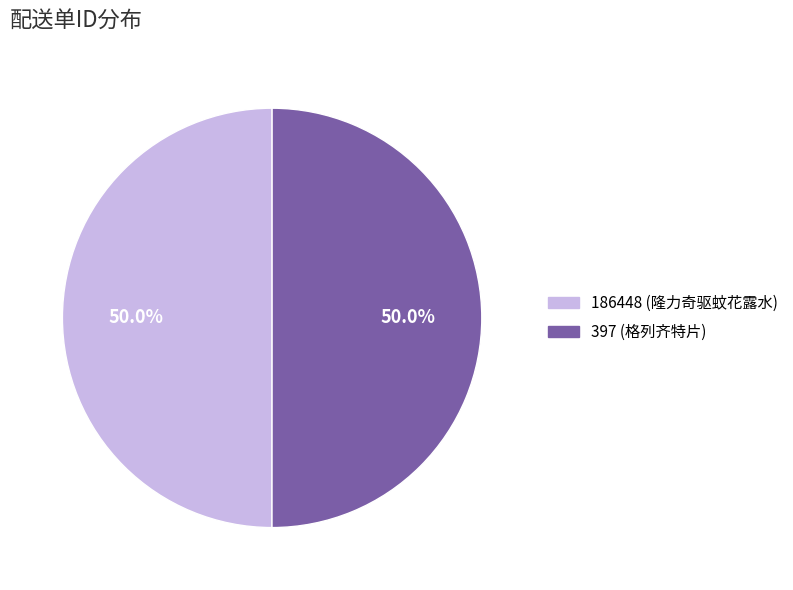

What percentage is the 397 (格列齐特片) slice, to the nearest percent?

50%